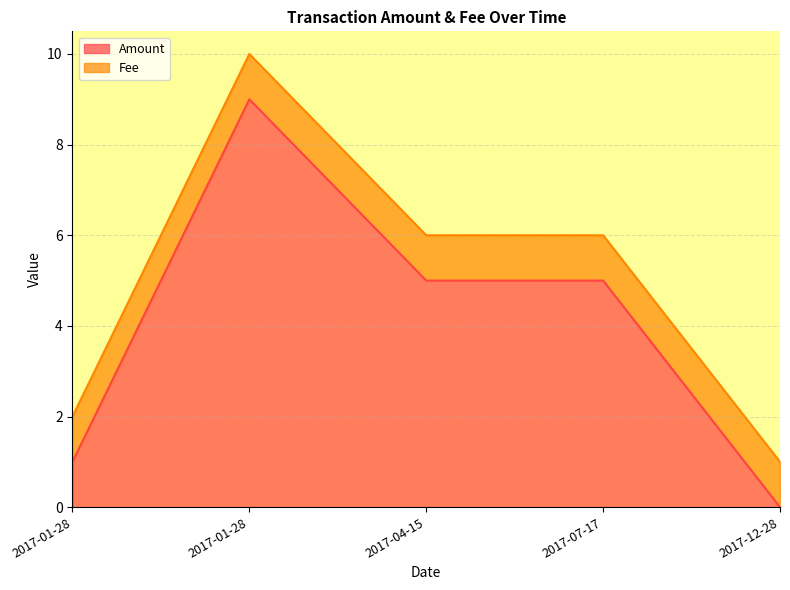

Reading left to right, list all the values displayed in this chart.

1	9	5	5	0